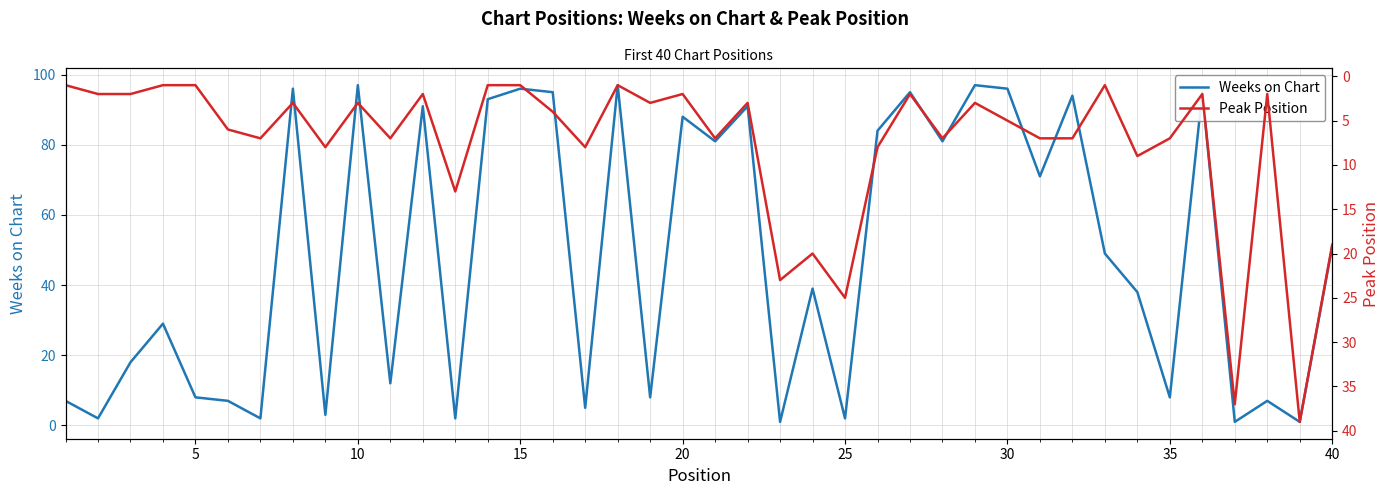

Does the chart display data point markers on the line(s)?

No